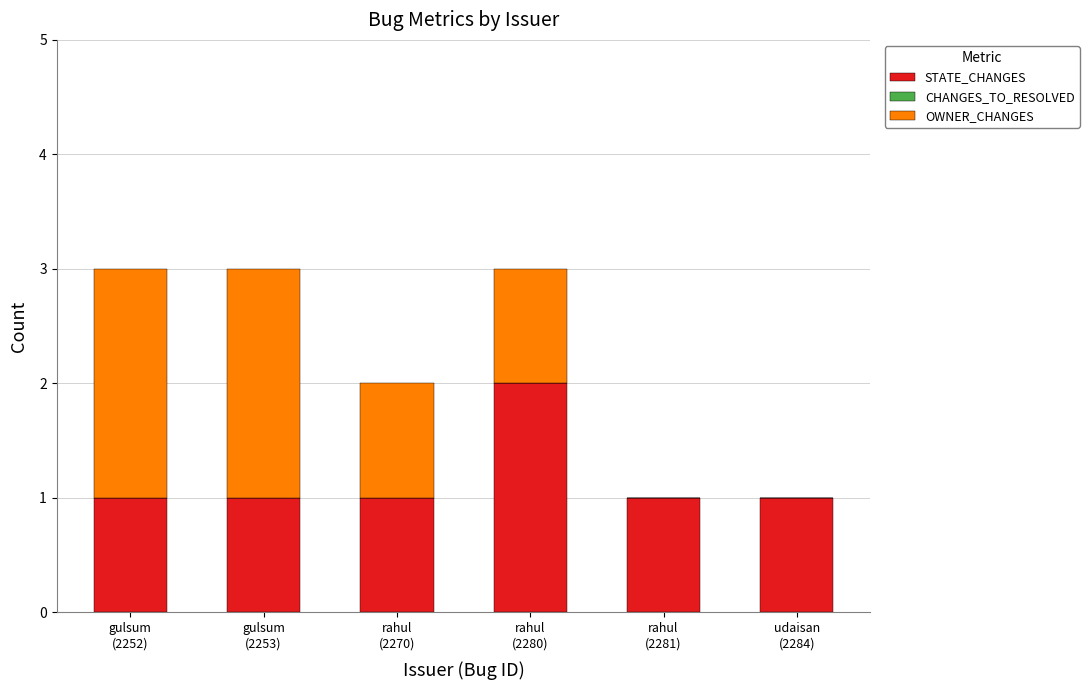

Does the chart contain stacked bars?

Yes